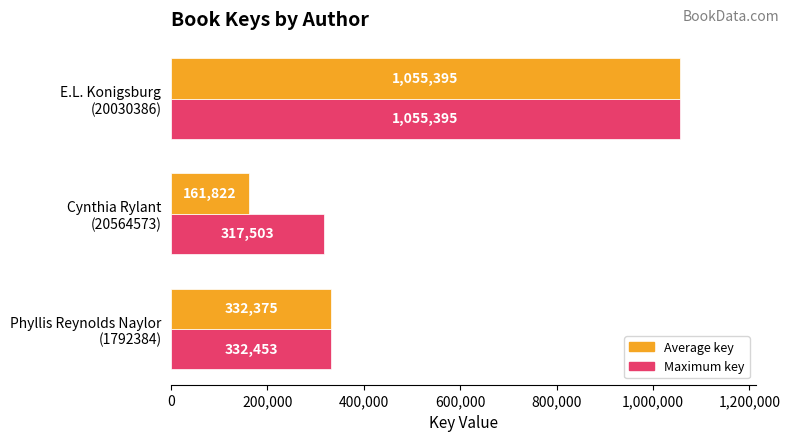

Which series has the largest range (max minus min)?

Average key